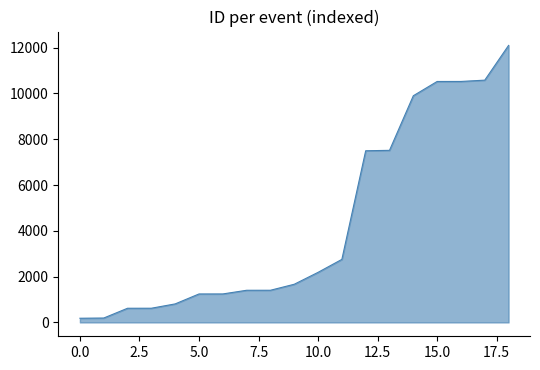

How many distinct data groups are displayed?

1